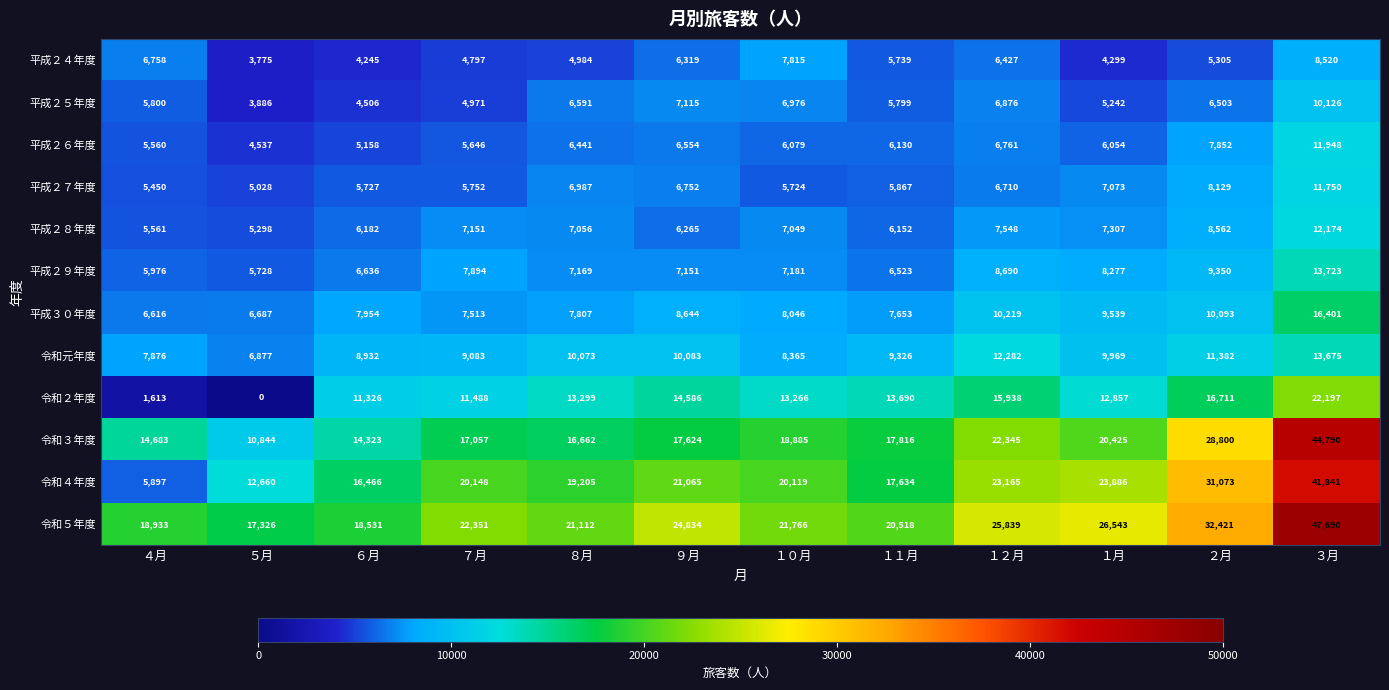

Which category has the highest value in the 平成２８年度 series?

３月